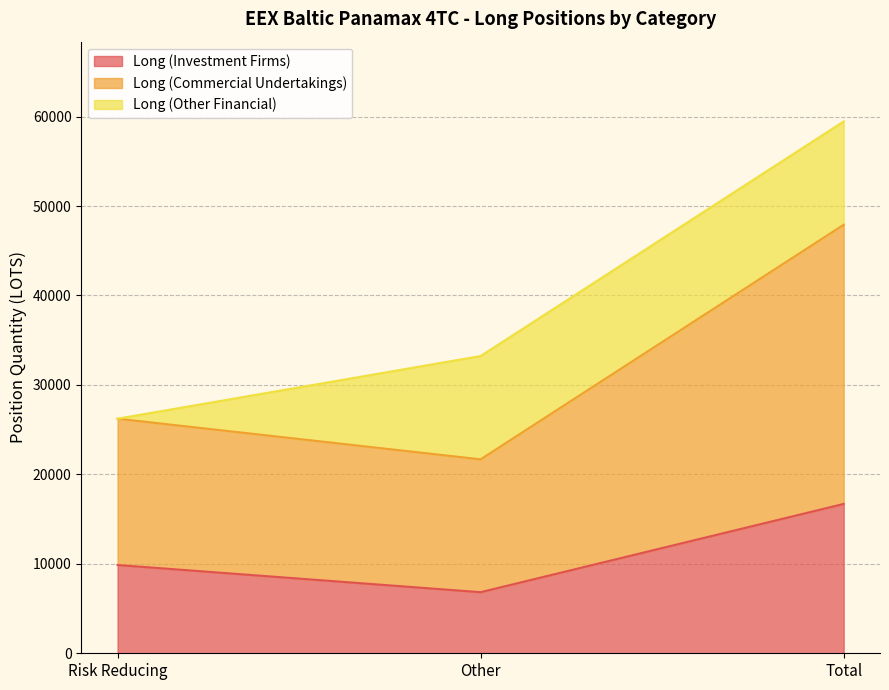

What is the minimum value for Long (Investment Firms)?

6830.3